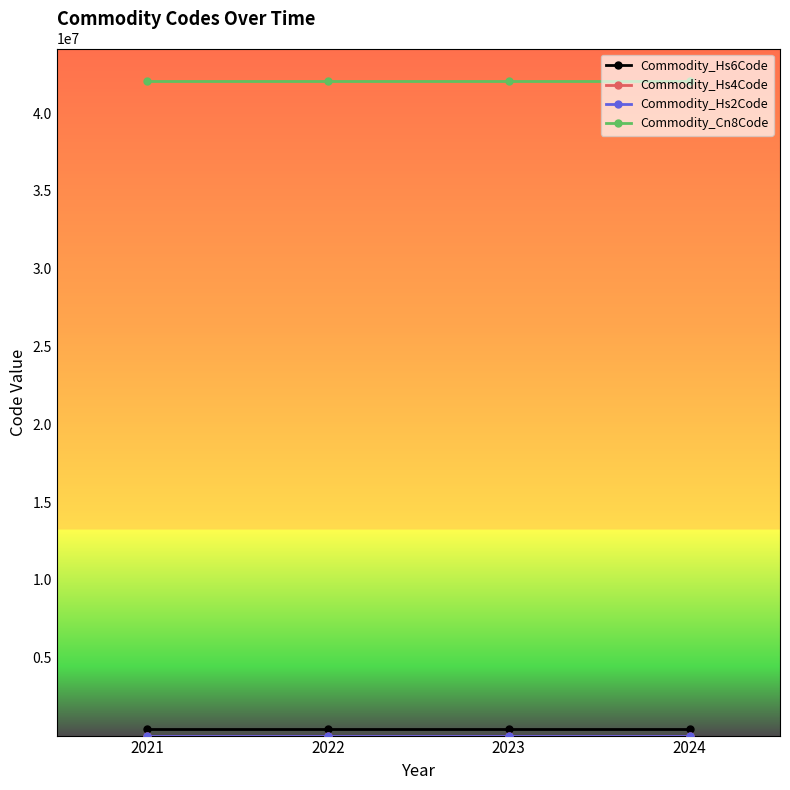

What is the maximum value shown in the chart?

42050090